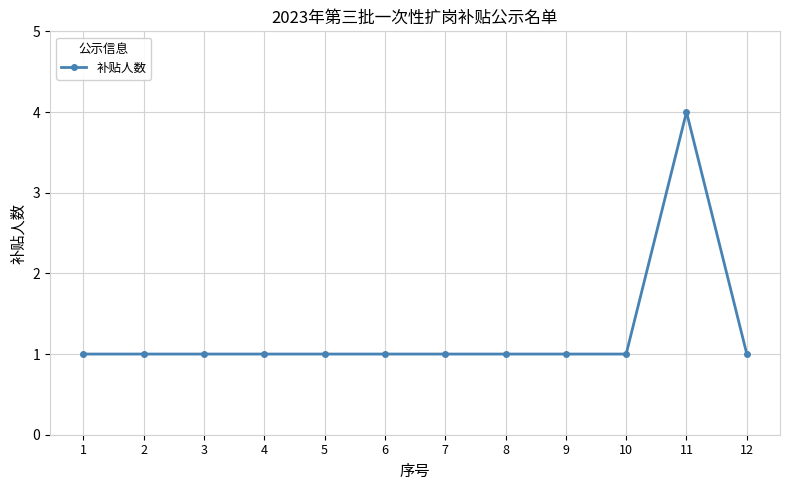

The value at 9 is 1. True or false?

True